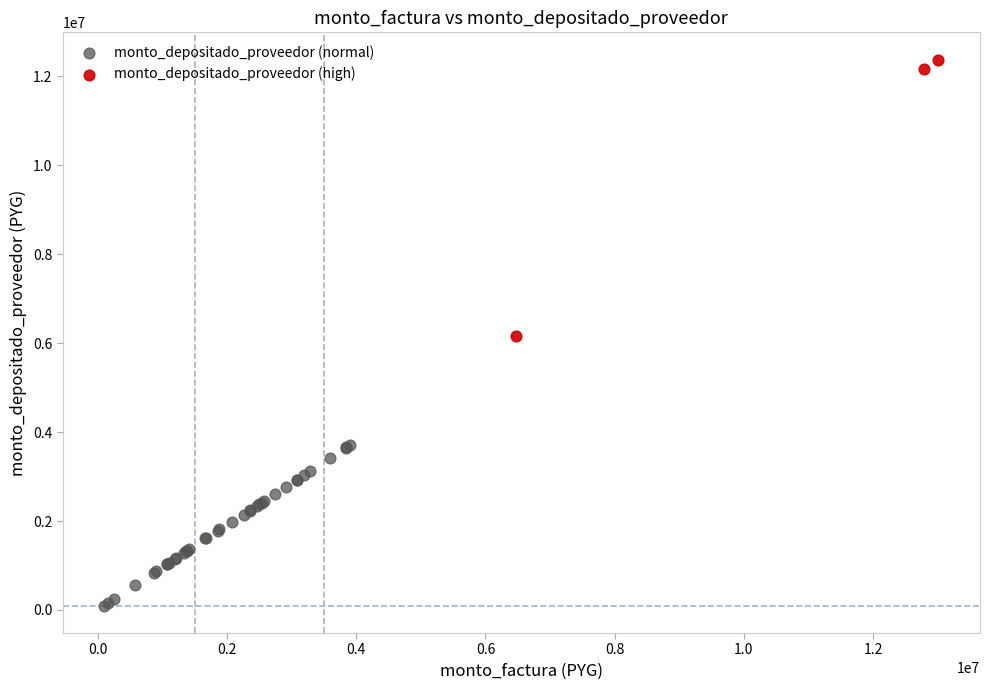

Which series reaches the minimum Y coordinate?

monto_depositado_proveedor (normal)